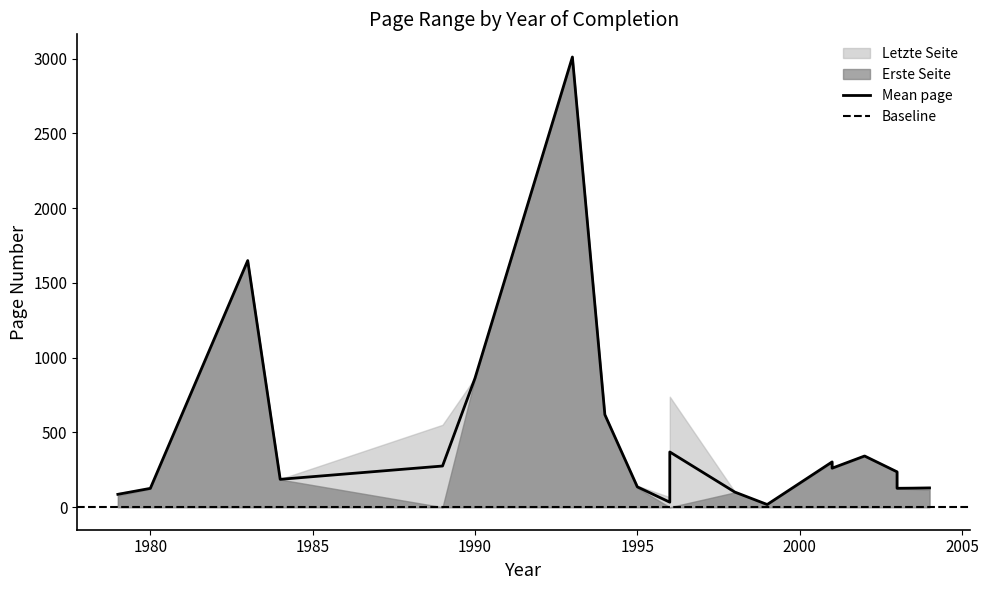

Count the number of categories in the chart.

20